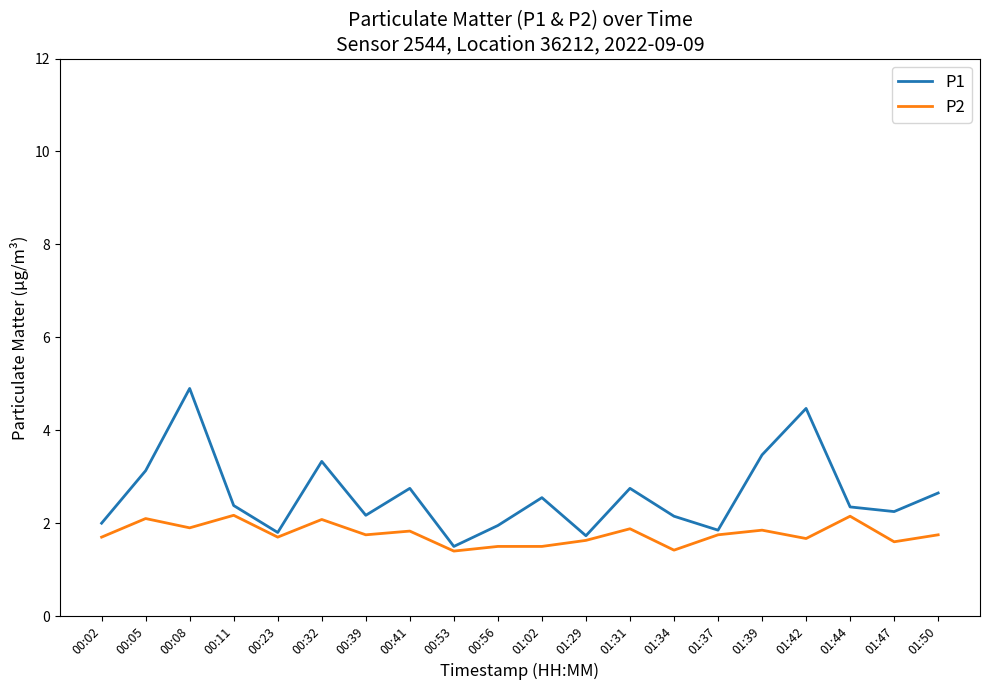

True or false: P2 and P1 cross at least once.

False